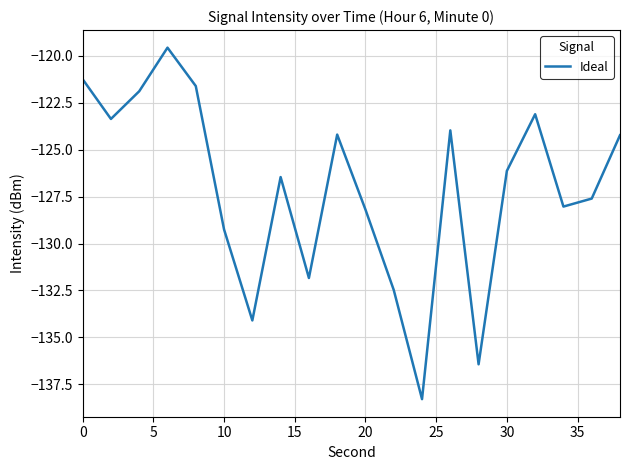

What is the sum of all values?

-2542.0